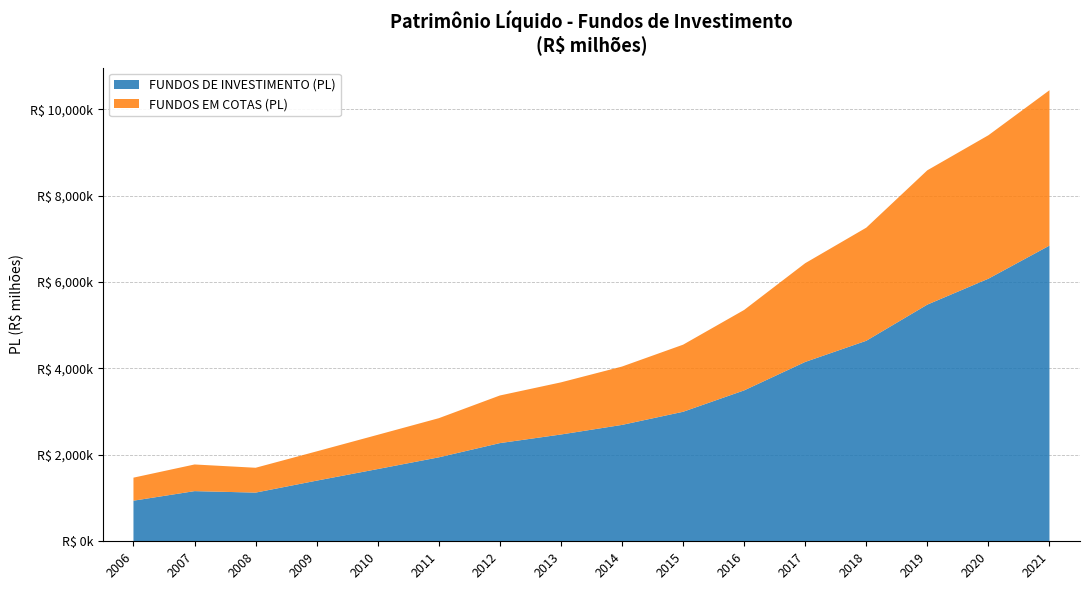

Reading right to left, what are all the values shown in this chart?

FUNDOS DE INVESTIMENTO (PL): 6843741.5	6077637.7	5477582.0	4640425.6	4150995.3	3492456.0	2997295.8	2693573.8	2471474.0	2272338.4	1942837.7	1671906.8	1403649.9	1126616.9	1160831.5	939626.2
FUNDOS EM COTAS (PL): 3595356.1	3319820.0	3108733.1	2617696.2	2285133.7	1861518.8	1552676.2	1350625.0	1206678.7	1102118.0	906055.3	792365.1	677421.5	575020.3	616932.8	533123.6